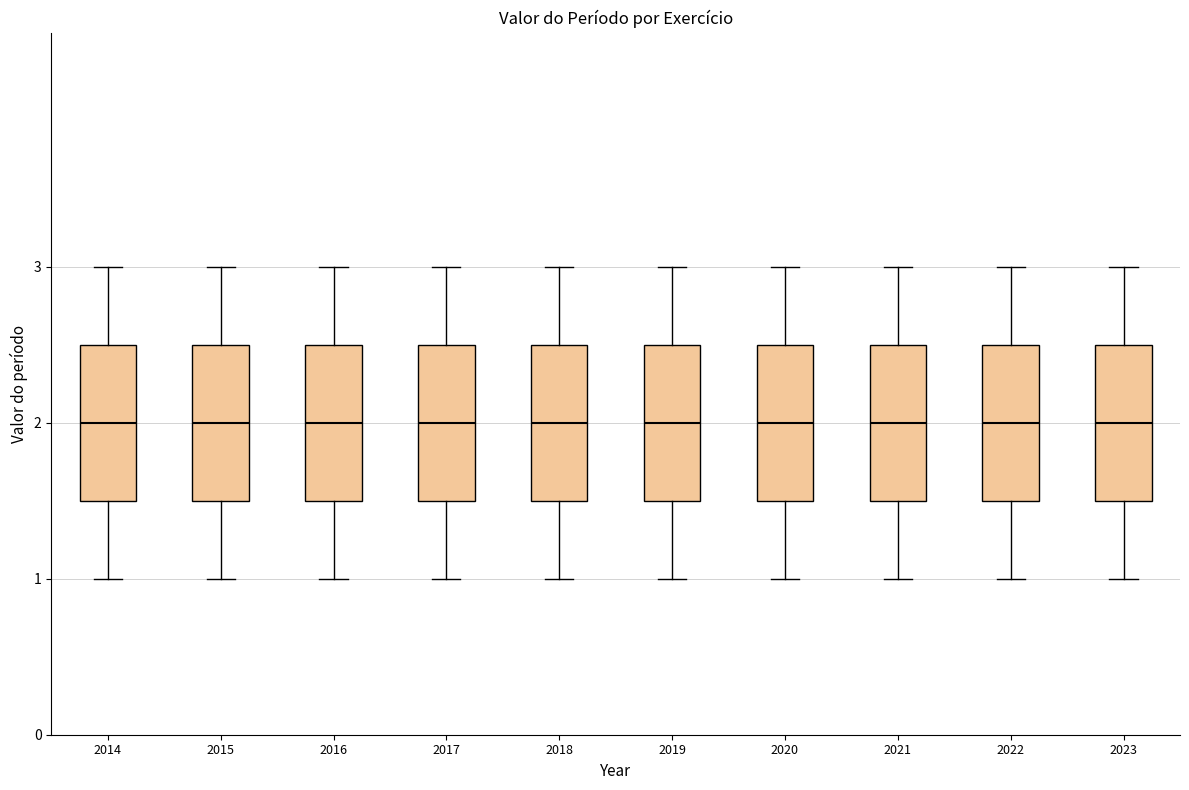

Reading left to right, read every box against the y-axis: the position of its median line, the range the box covers, and the ends of its whiskers. The values are not printed on the chart, so give them approximately, as read against the axis.

2014: median 2.0, box 1.5 to 2.5, whiskers 1.0 to 3.0
2015: median 2.0, box 1.5 to 2.5, whiskers 1.0 to 3.0
2016: median 2.0, box 1.5 to 2.5, whiskers 1.0 to 3.0
2017: median 2.0, box 1.5 to 2.5, whiskers 1.0 to 3.0
2018: median 2.0, box 1.5 to 2.5, whiskers 1.0 to 3.0
2019: median 2.0, box 1.5 to 2.5, whiskers 1.0 to 3.0
2020: median 2.0, box 1.5 to 2.5, whiskers 1.0 to 3.0
2021: median 2.0, box 1.5 to 2.5, whiskers 1.0 to 3.0
2022: median 2.0, box 1.5 to 2.5, whiskers 1.0 to 3.0
2023: median 2.0, box 1.5 to 2.5, whiskers 1.0 to 3.0